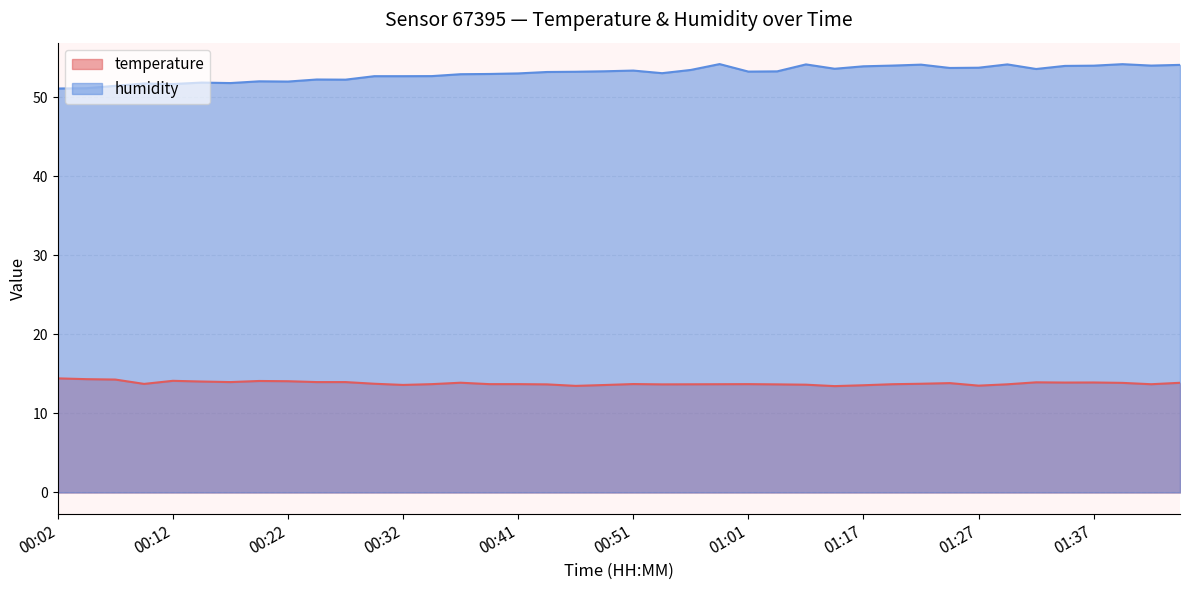

True or false: temperature and humidity cross at least once.

False